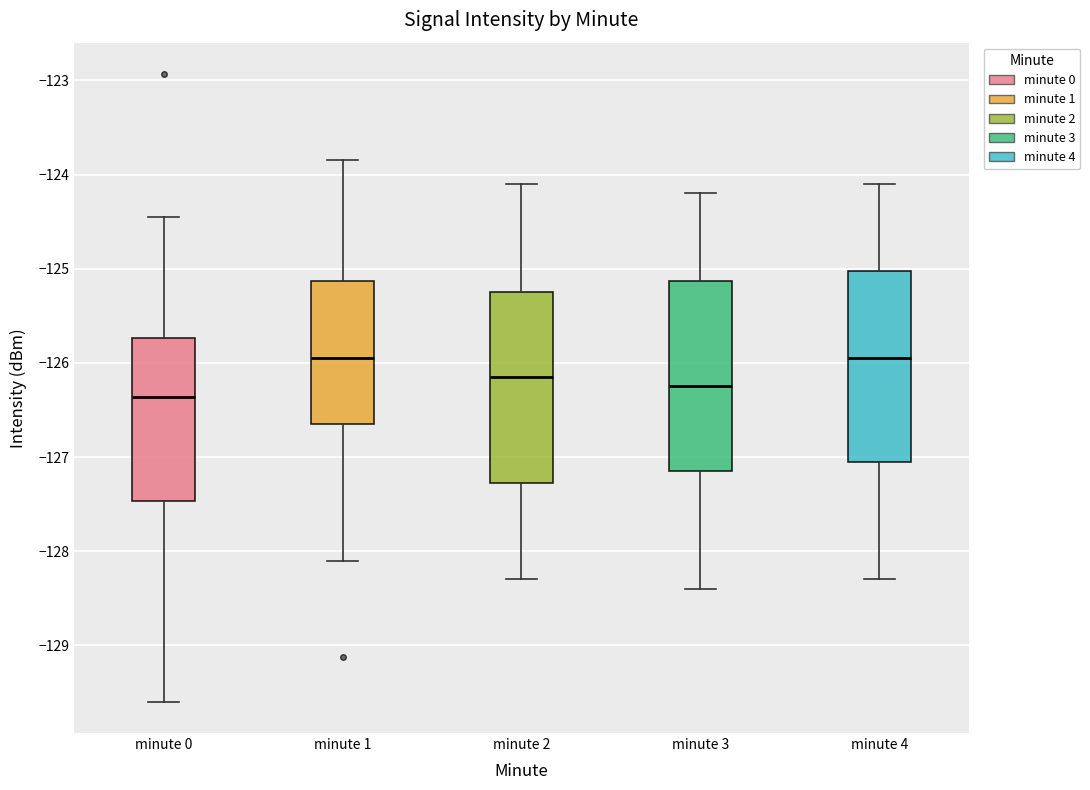

Which box has the lowest median line?

minute 0